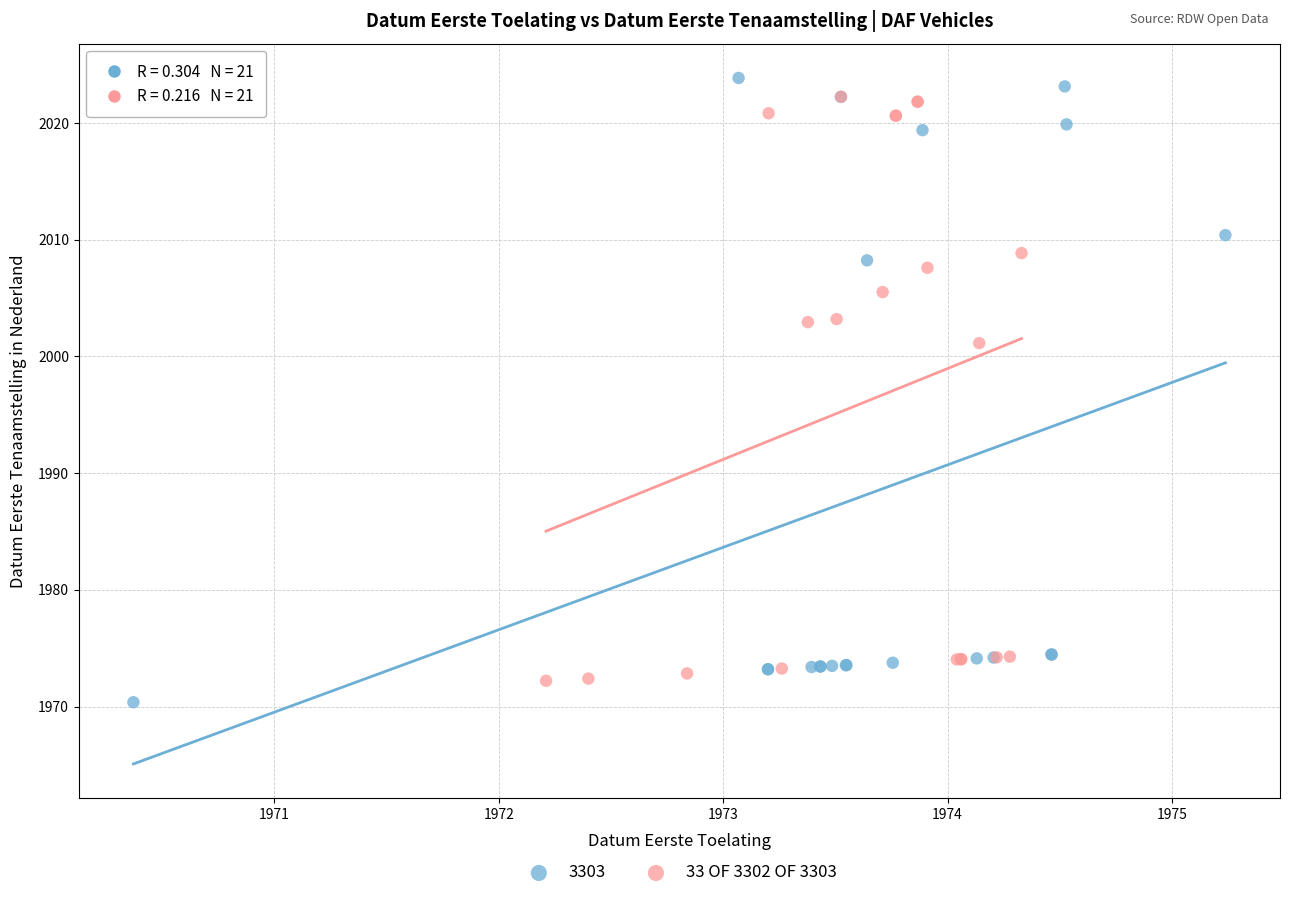

Which series has the widest spread of Y values?

3303